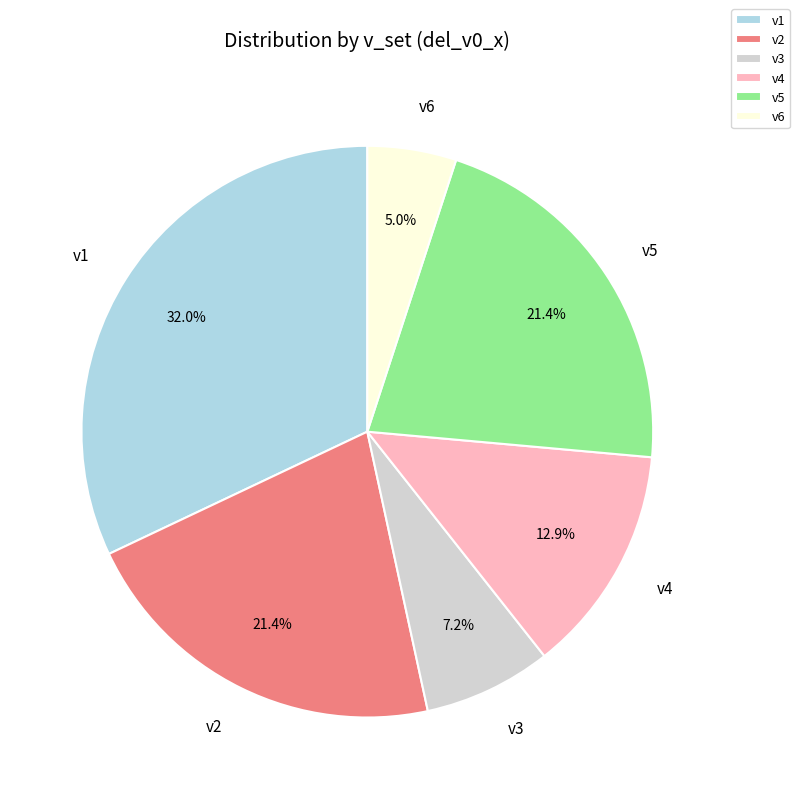

What percentage is the v2 slice, to the nearest percent?

21%